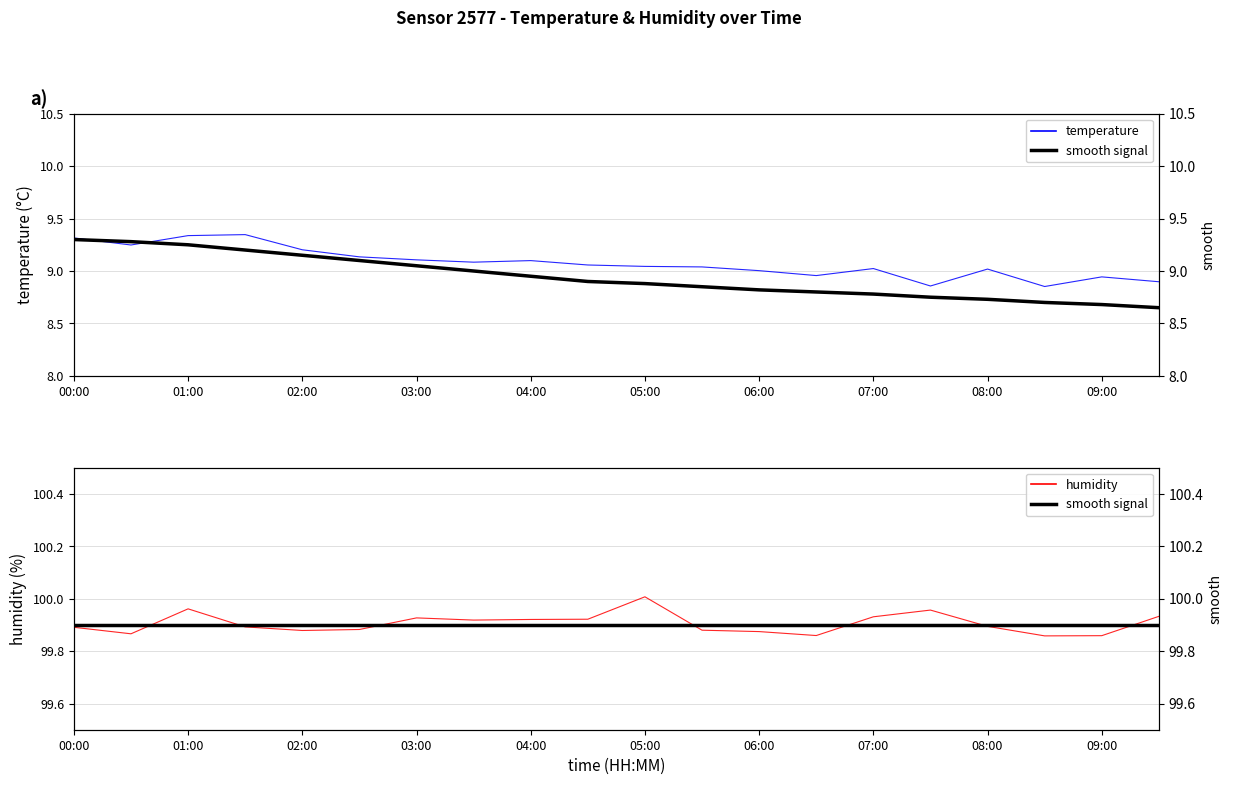

True or false: temperature and smooth temp cross at least once.

True